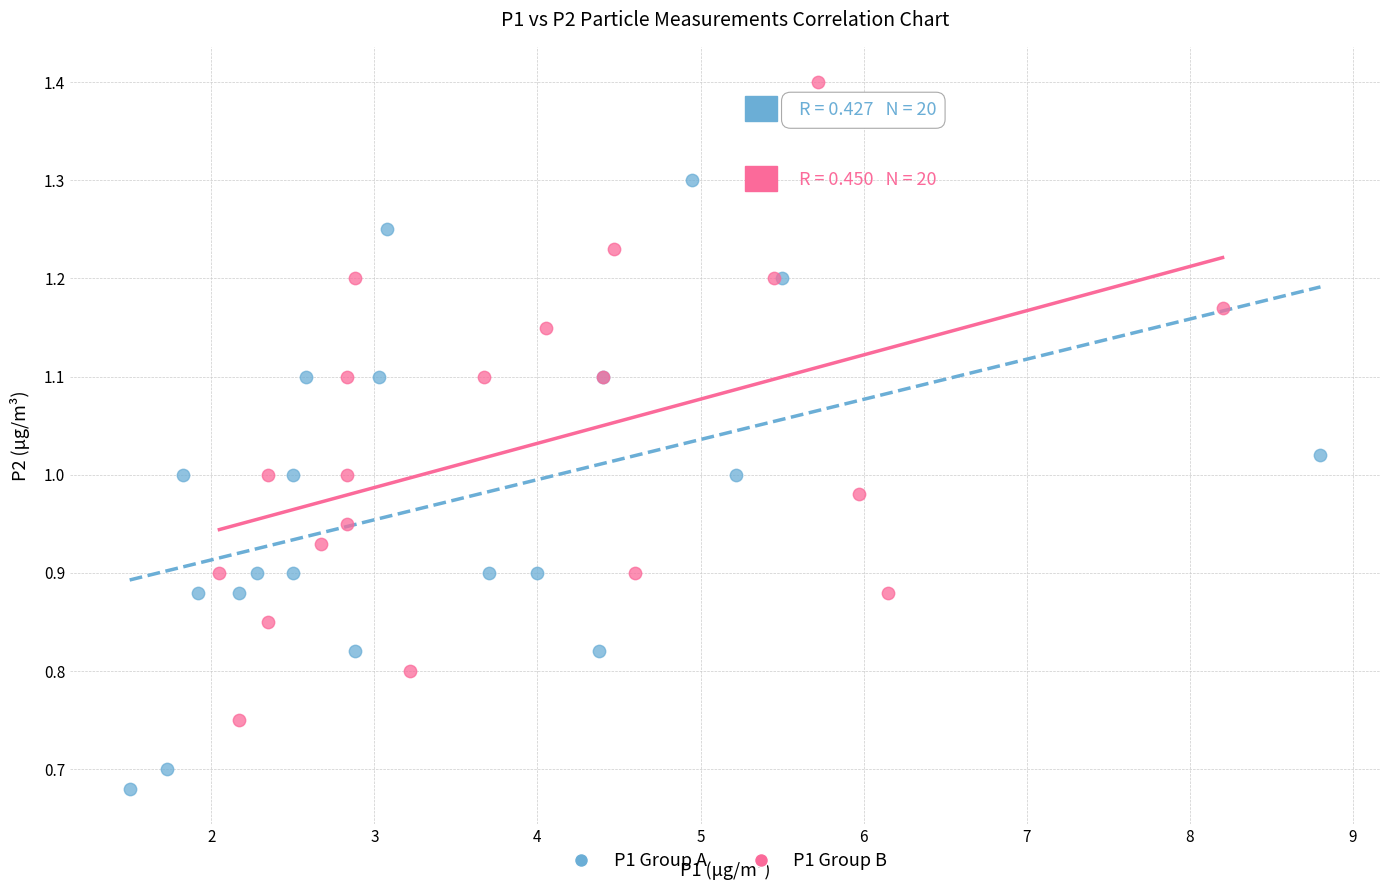

Which series reaches the maximum Y coordinate?

P1 Group B